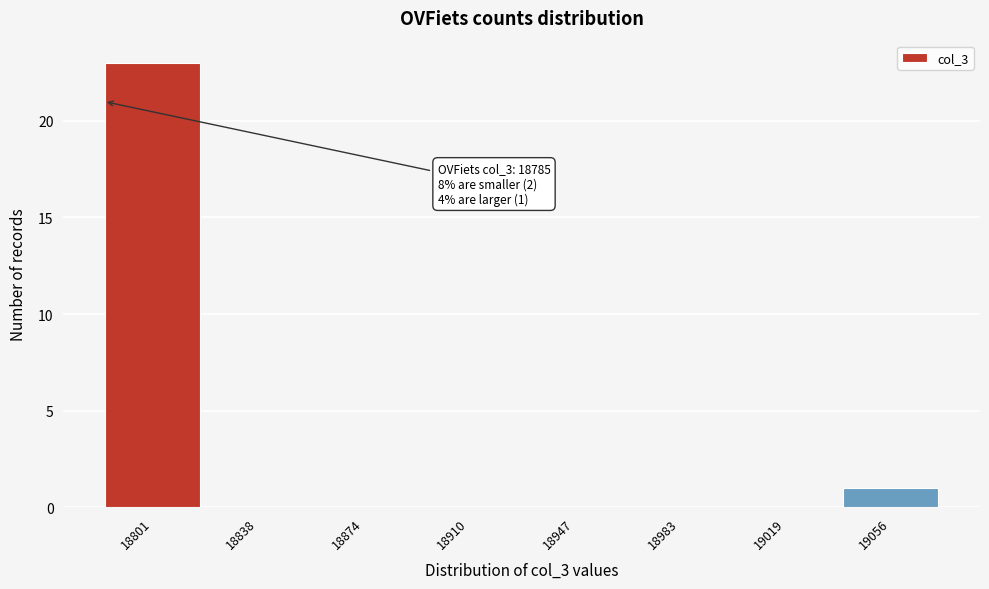

Which range on the x-axis has the tallest bar?

18785 to 18820